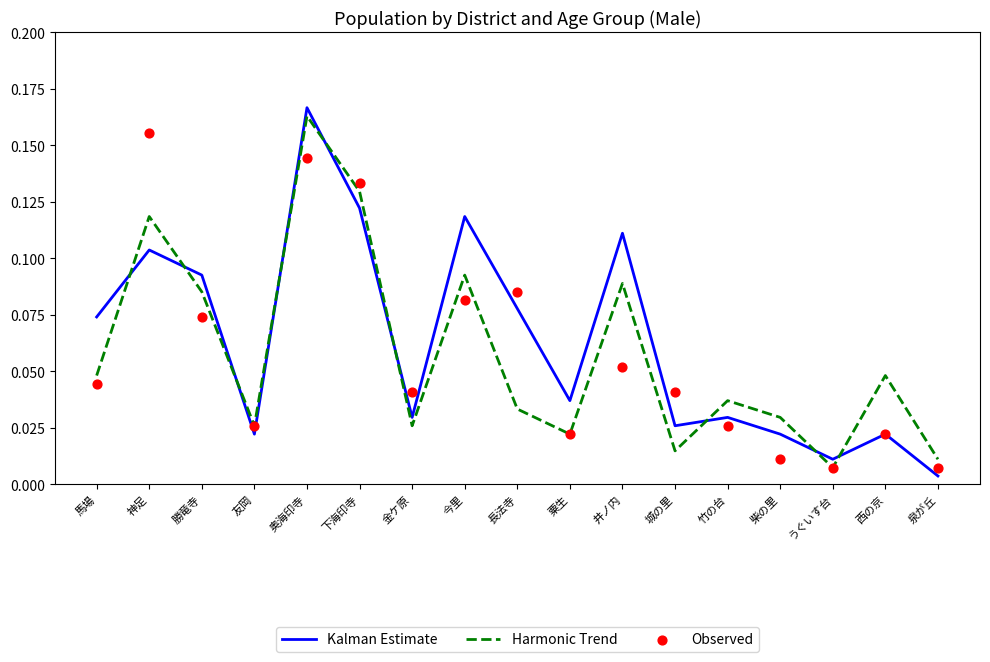

What are all the series names shown in the legend?

Kalman Estimate, Harmonic Trend, Observed